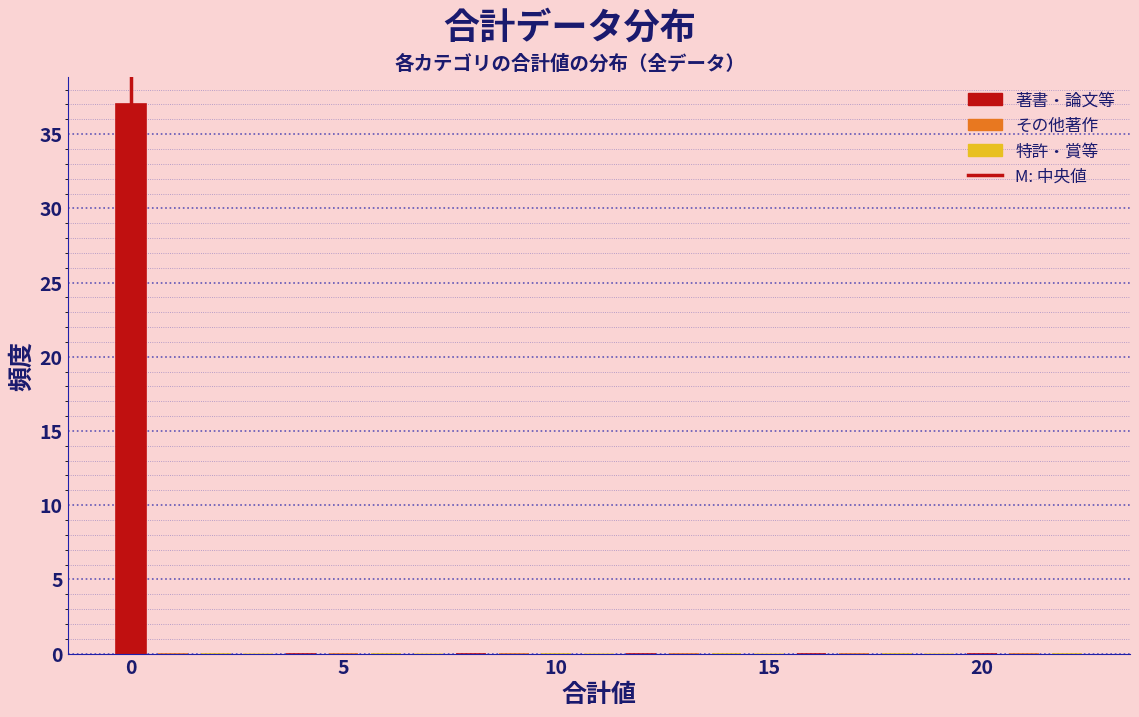

Around what value on the x-axis is the tallest bar? Give the approximate position of its centre, as read against the axis.

0.0